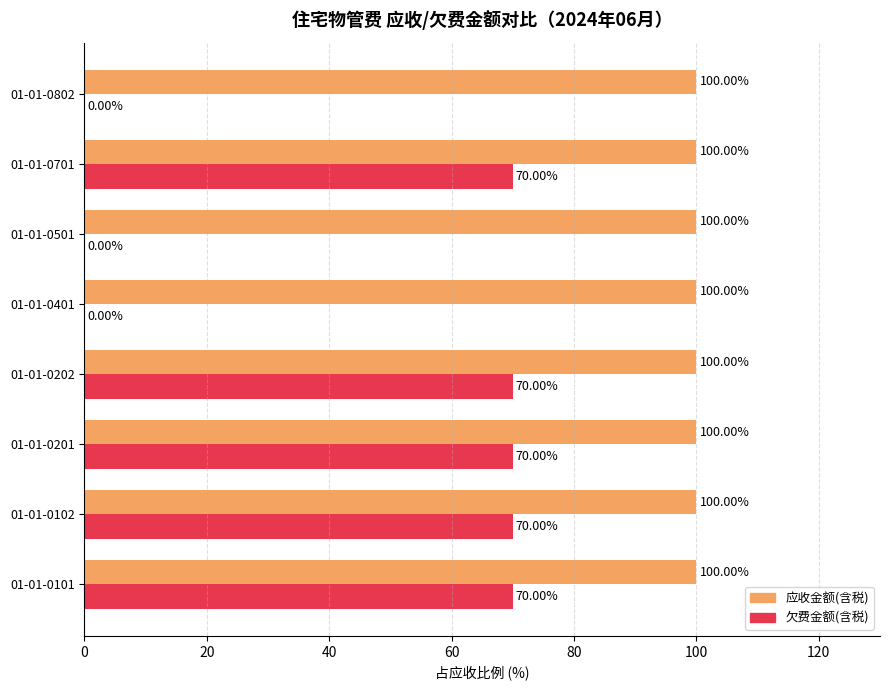

How many data points in 欠费金额(含税) are above 70?

5